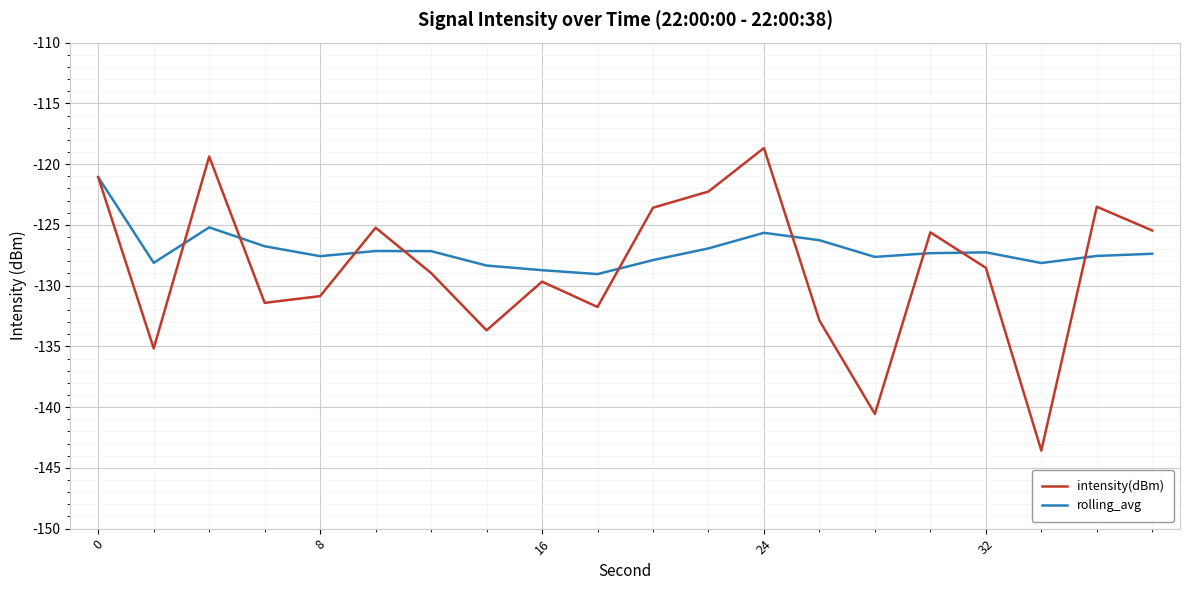

Which series has the widest spread of values?

intensity(dBm)